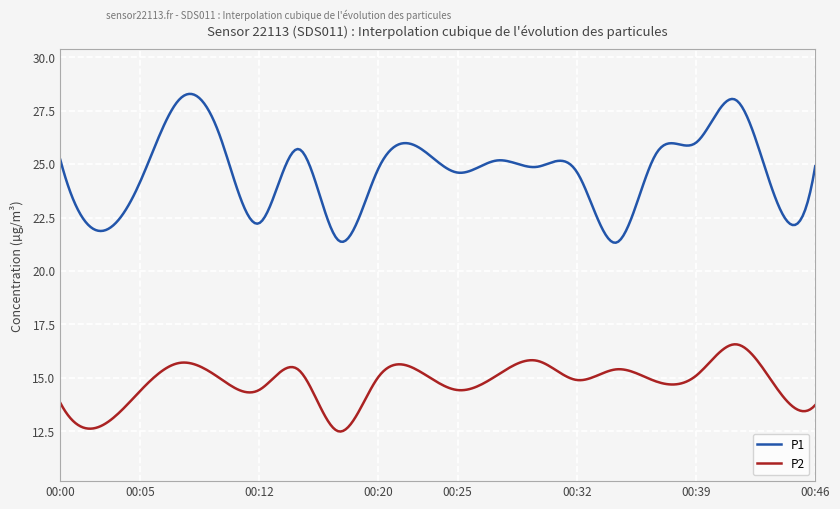

Which series has the largest total across all categories?

P1